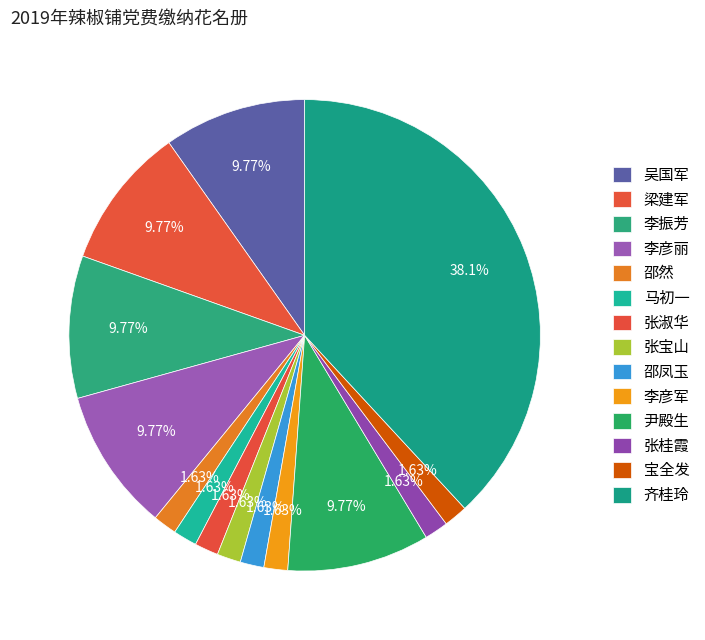

How much of the chart is everything except 宝全发?

98.4%